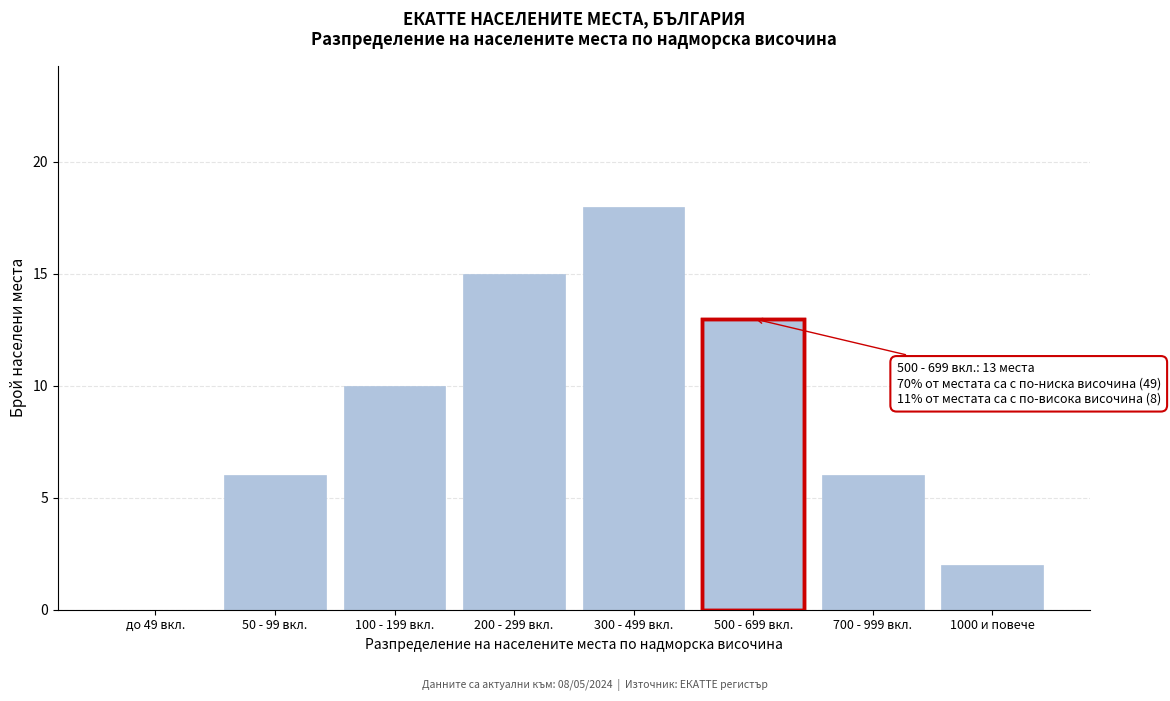

Reading right to left, extract all data points from this chart.

1000 и повече=2	700 - 999 вкл.=6	500 - 699 вкл.=13	300 - 499 вкл.=18	200 - 299 вкл.=15	100 - 199 вкл.=10	50 - 99 вкл.=6	до 49 вкл.=0